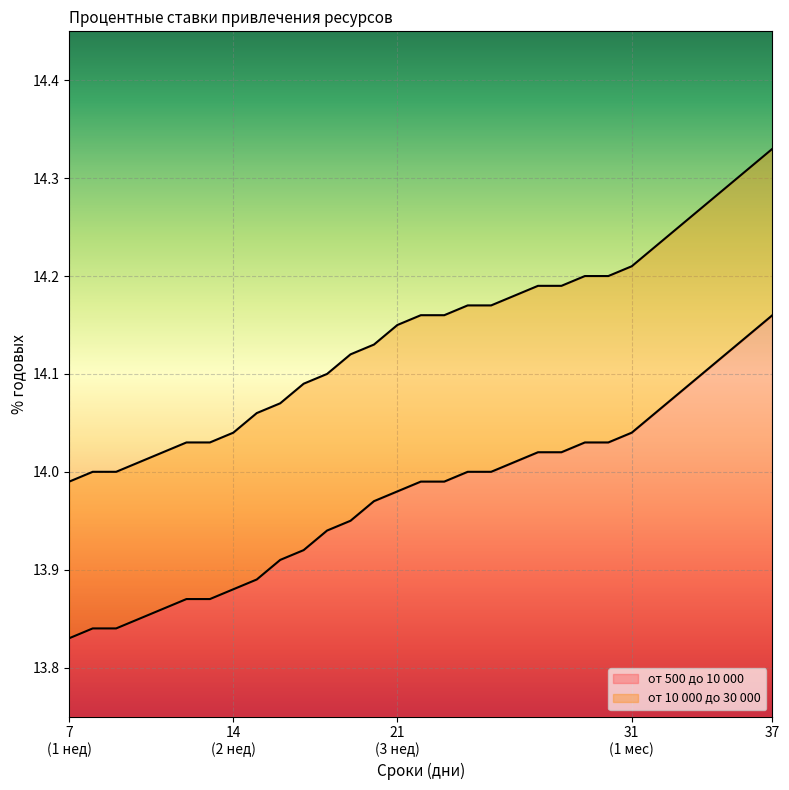

Rank the series at 17 from lowest to highest value.

от 500 до 10 000, от 10 000 до 30 000